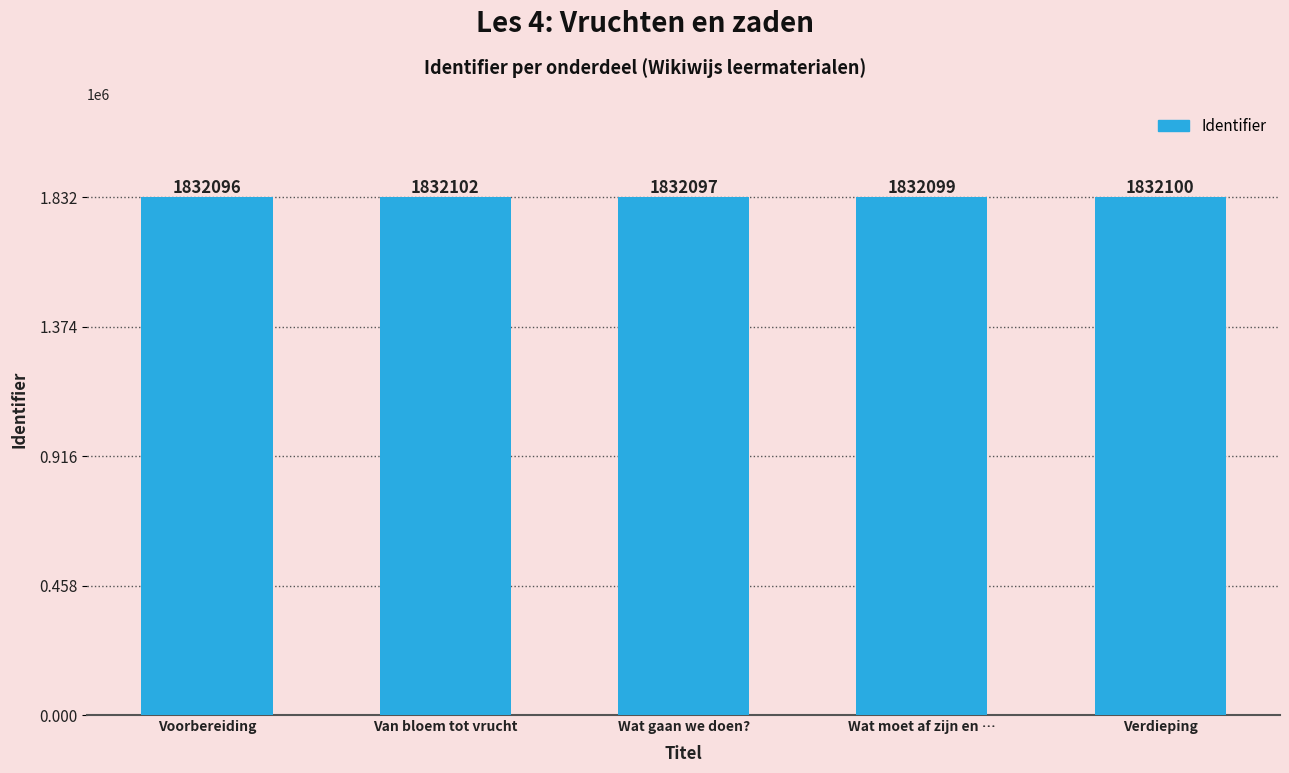

What is the label of the 1st bar from the left?

Voorbereiding